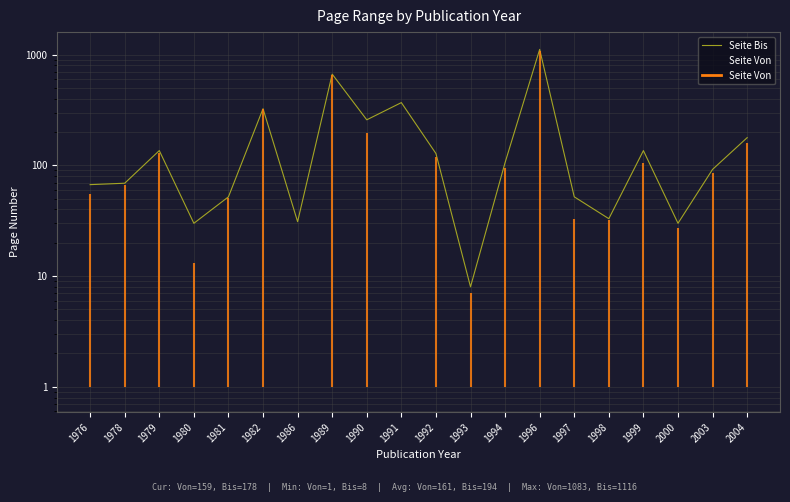

List the series in order of their overall mean, lowest first.

Seite Von, Seite Bis